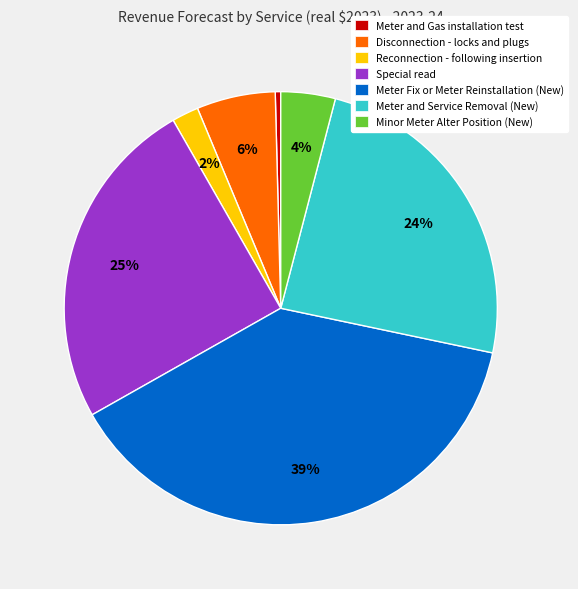

Between Meter and Gas installation test and Special read, which is larger?

Special read